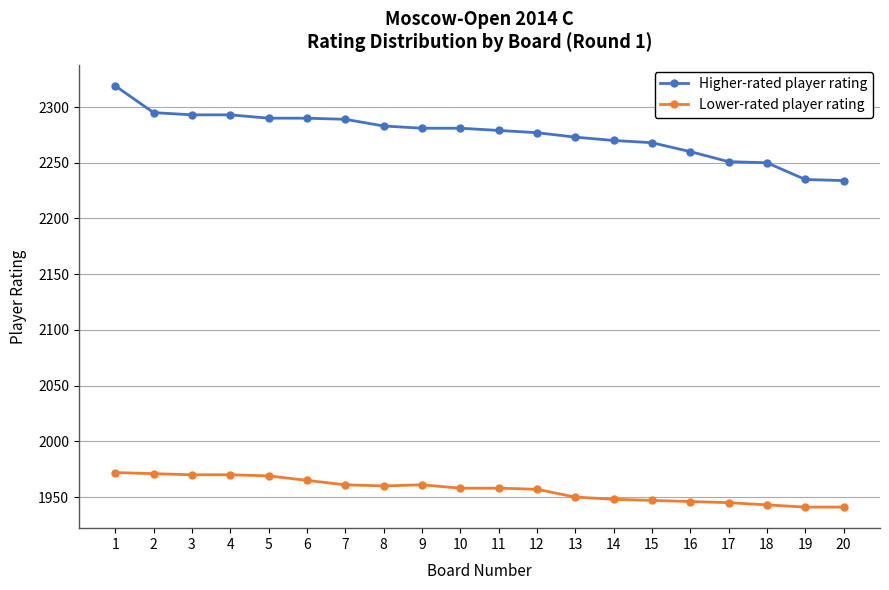

At which category is the sum across all series the highest?

1